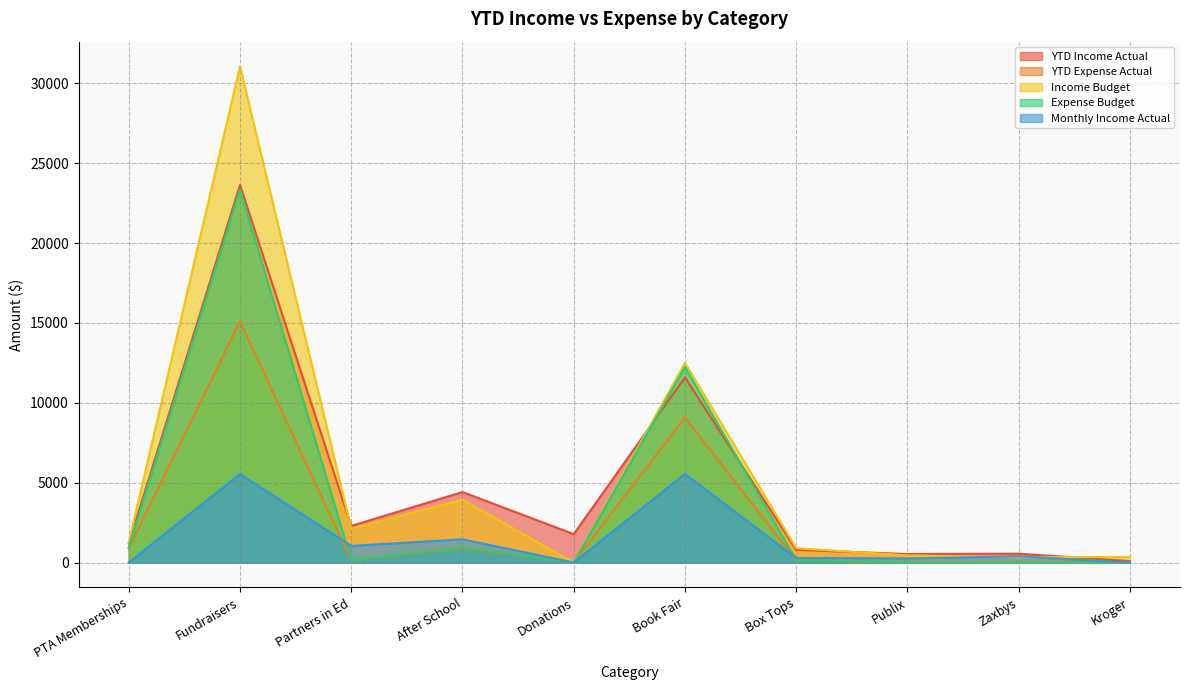

True or false: Expense Budget and Income Budget cross at least once.

False